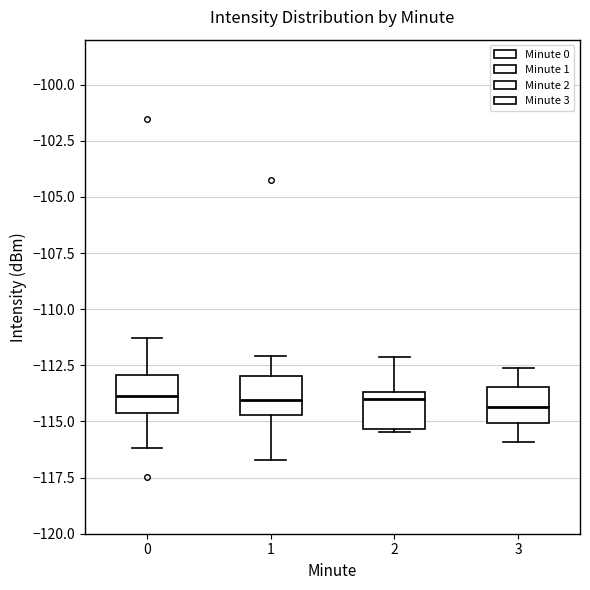

Reading left to right, read every box against the y-axis: the position of its median line, the range the box covers, and the ends of its whiskers. The values are not printed on the chart, so give them approximately, as read against the axis.

0: median -114.0, box -114.5 to -113.0, whiskers -116.0 to -111.5
1: median -114.0, box -114.5 to -113.0, whiskers -116.5 to -112.0
2: median -114.0, box -115.5 to -113.5, whiskers -115.5 to -112.0
3: median -114.5, box -115.0 to -113.5, whiskers -116.0 to -112.5